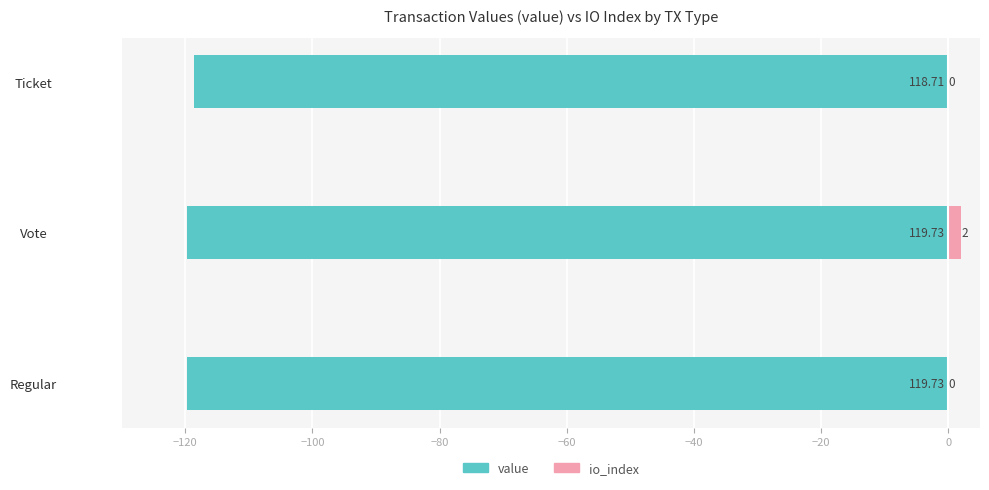

Is it true that io_index equals 3.1 at Vote?

False